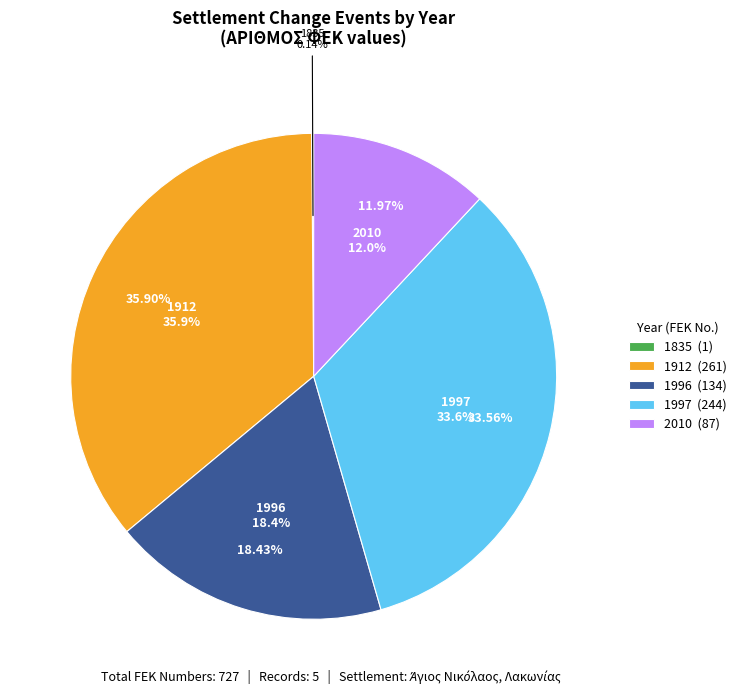

Which has a higher value, 1997 or 1996?

1997